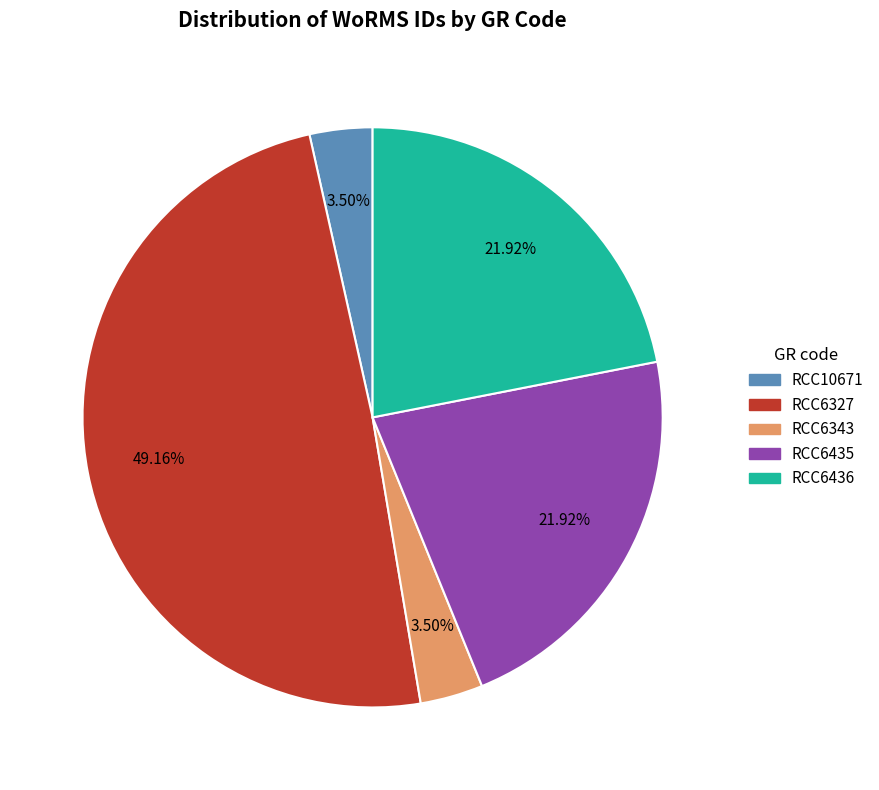

Approximately how many times larger is the value at RCC6436 compared to RCC6343?

6.3